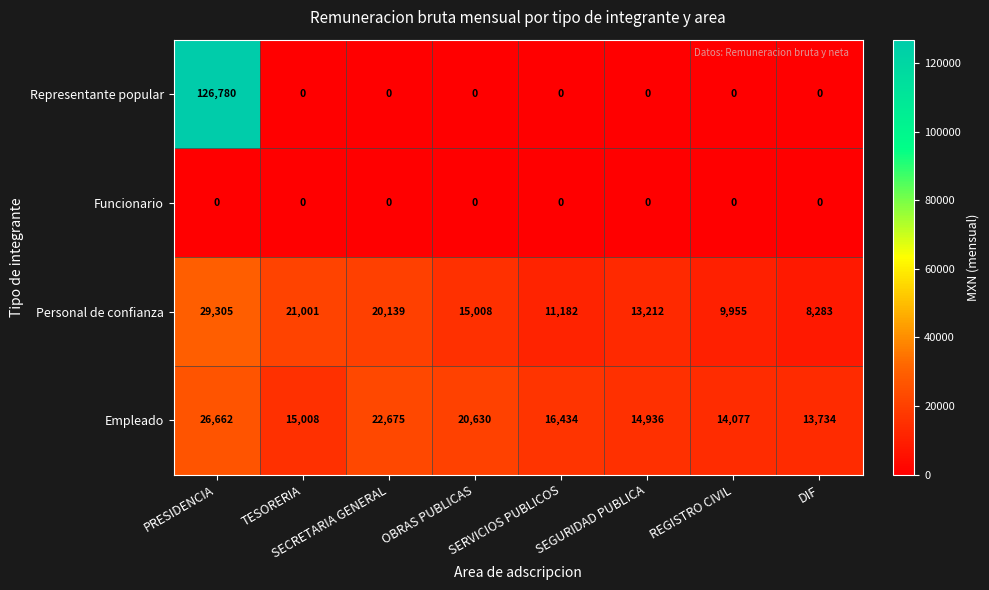

Rank the series by their maximum value, from lowest to highest.

Funcionario, Empleado, Personal de confianza, Representante popular